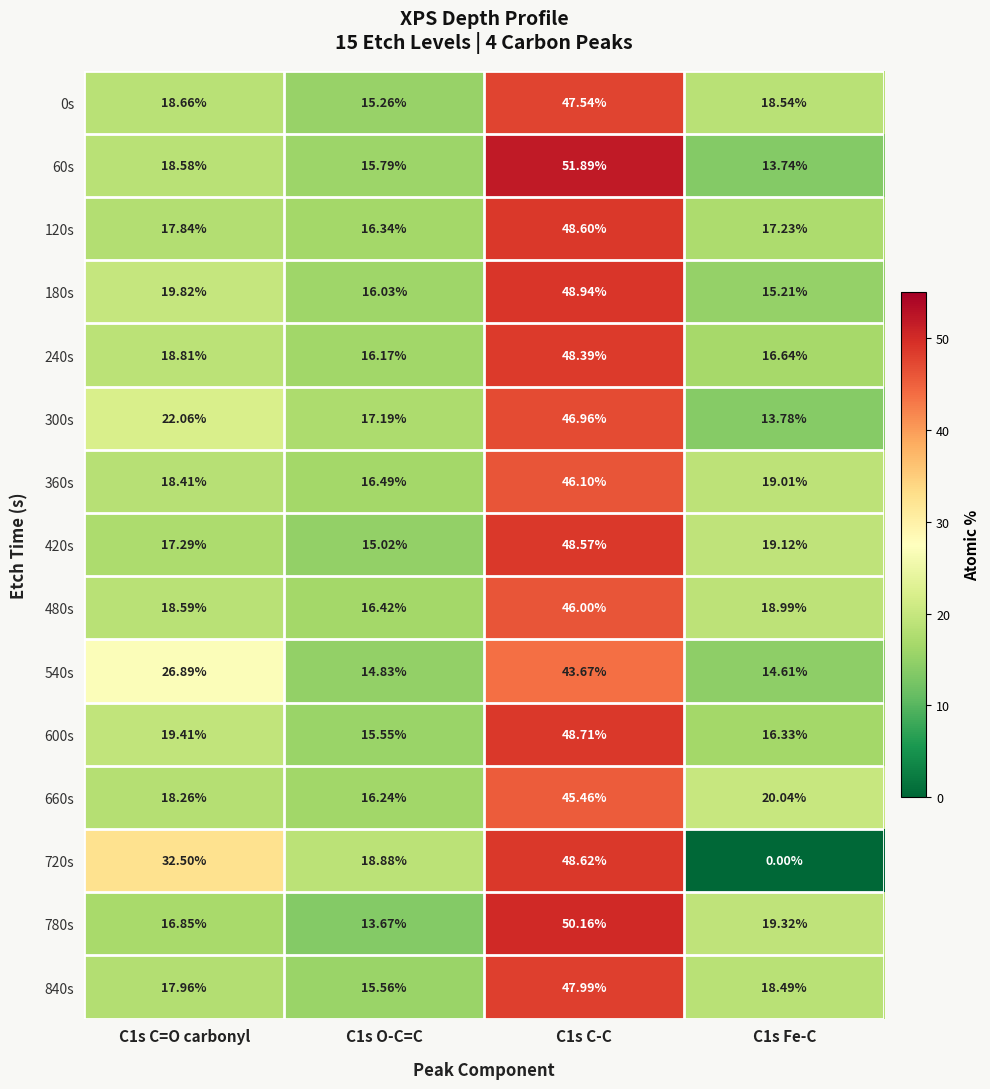

Which series has the largest total across all categories?

120s